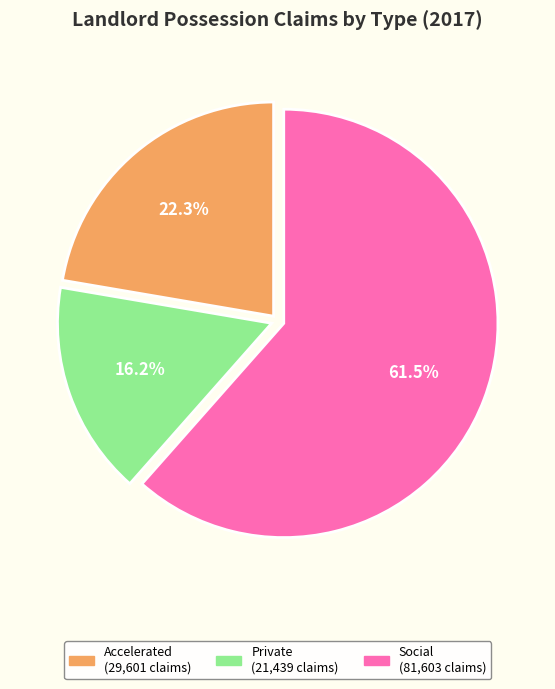

True or false: Private accounts for 7% of the total.

False